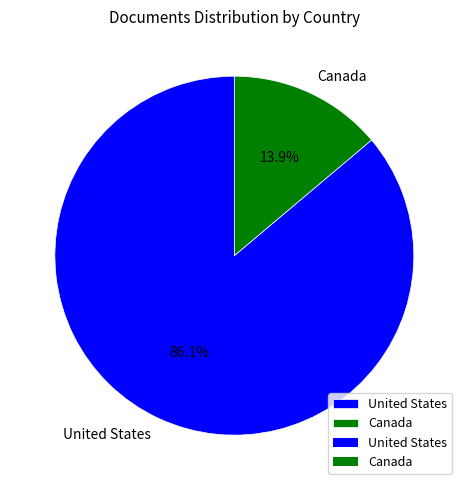

To the nearest percent, what is the average slice percentage?

50%